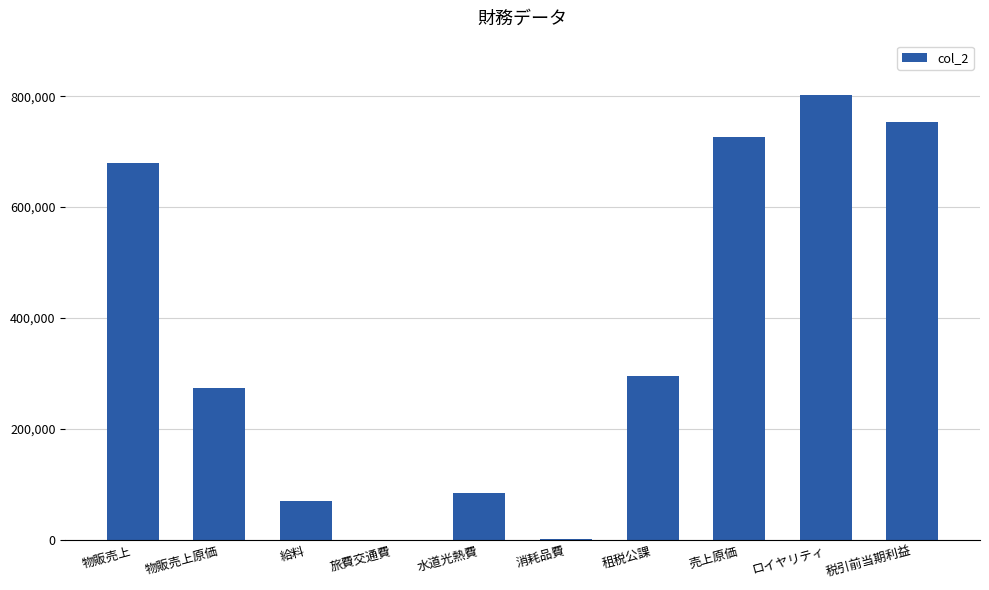

What is the sum of the values at 給料 and 税引前当期利益?

823645